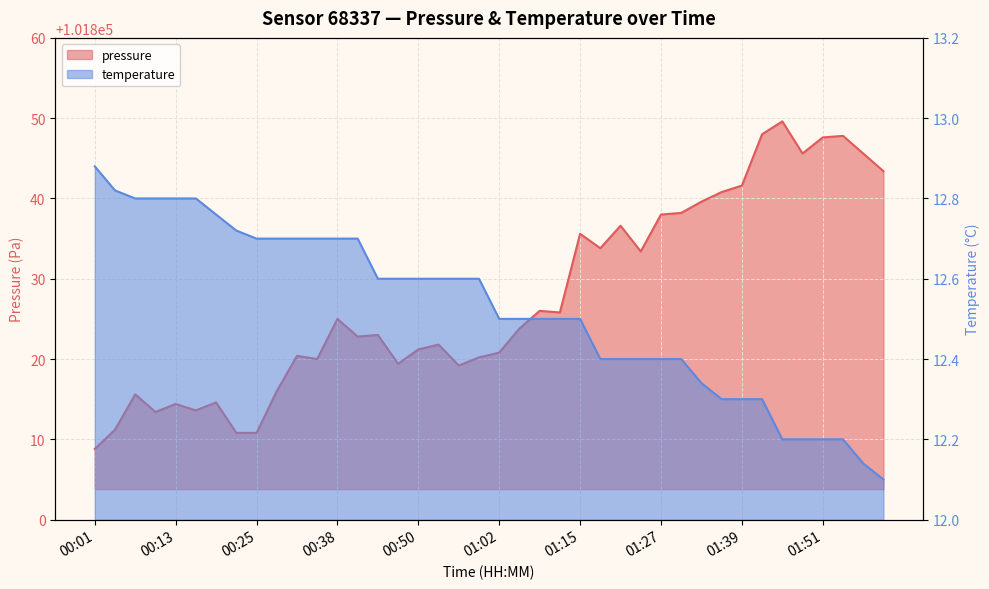

True or false: pressure has a value of 148926.3 at 00:50.

False